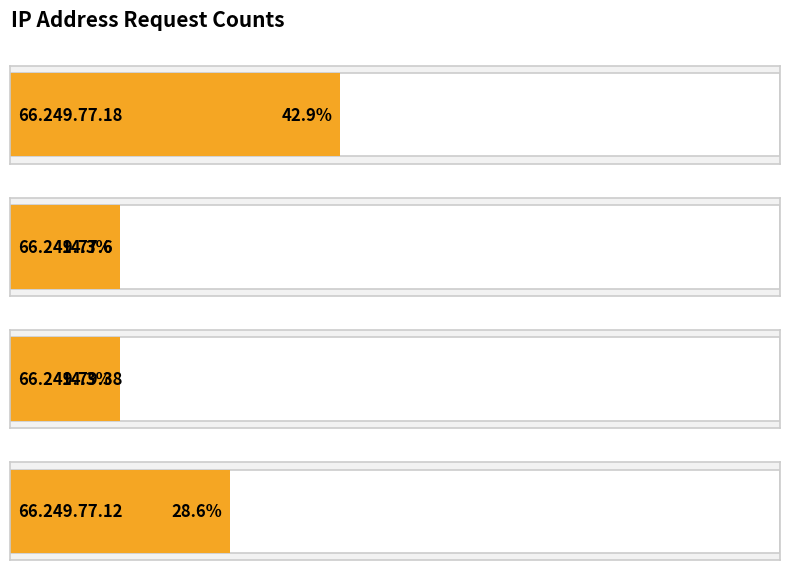

Count the number of data series in this chart.

1